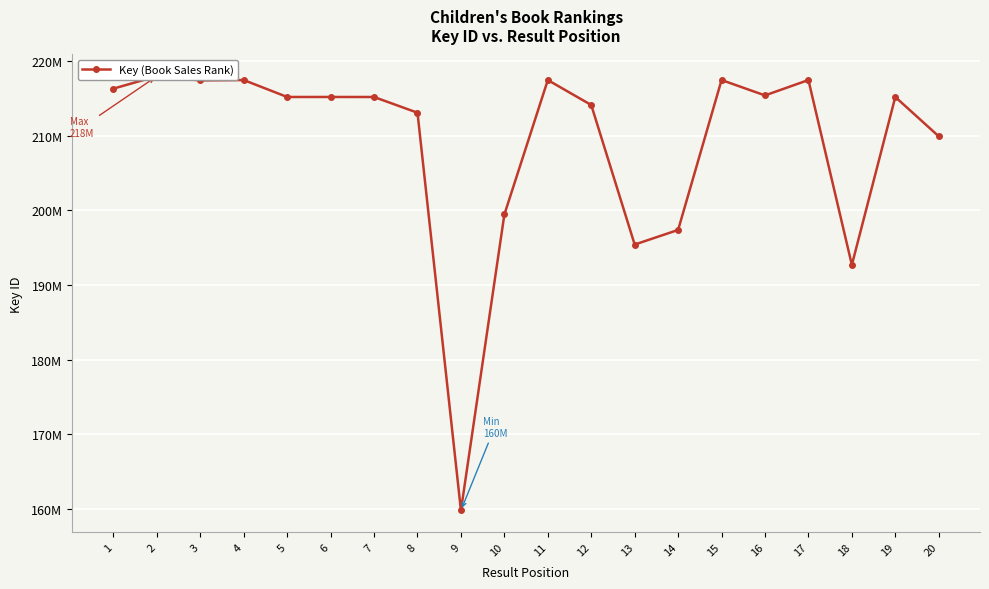

What is the value of the 1st point from the left?

216311012